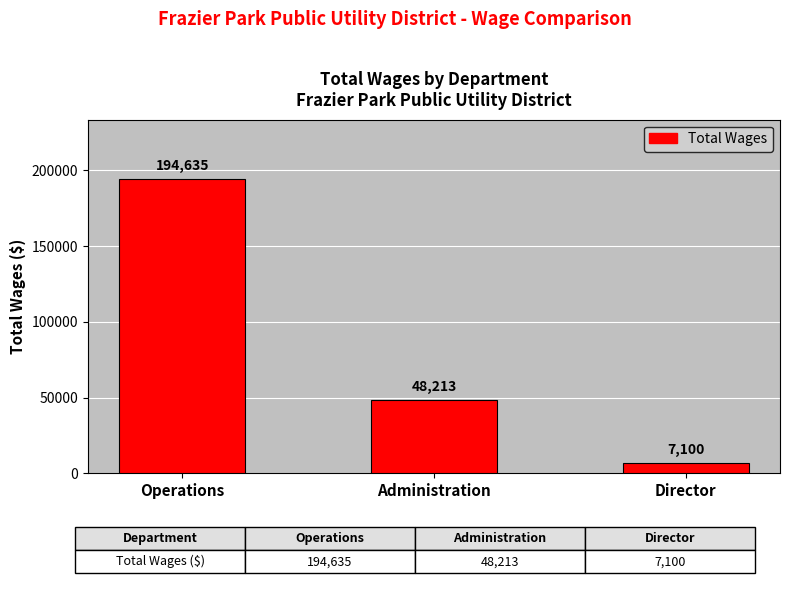

How many series are shown in this chart?

1